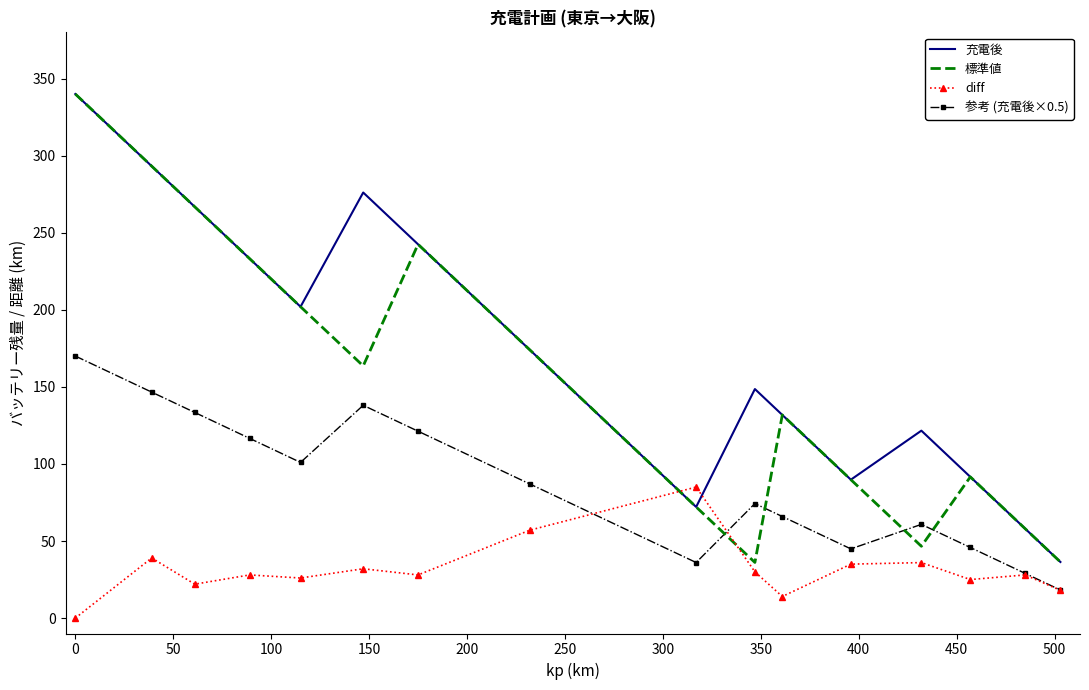

True or false: 充電後 and 参考 (充電後×0.5) intersect in this chart.

False